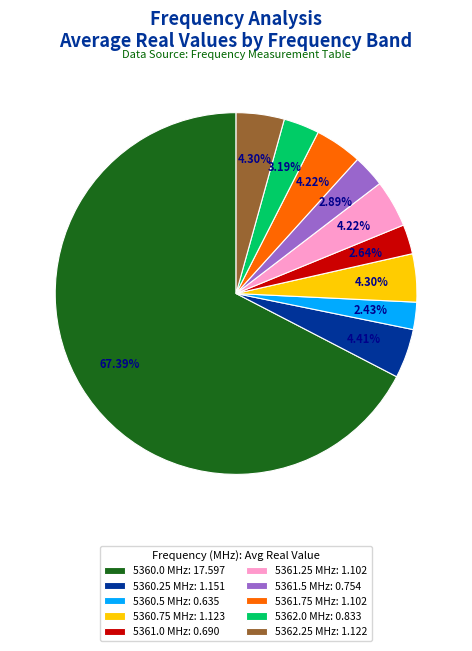

What is the ratio of the value at 5361.25 MHz: 1.102 to the value at 5362.25 MHz: 1.122?

1.0